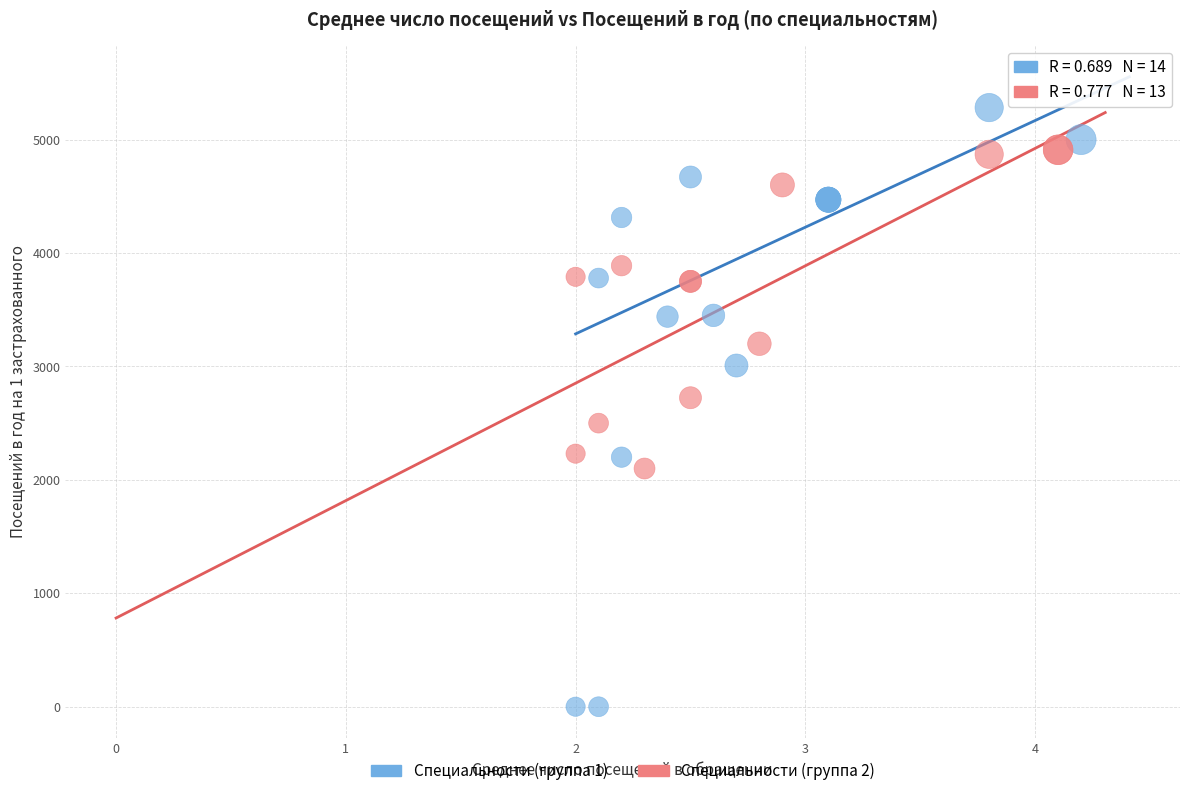

Which series has the largest Y range (max minus min)?

Специальности (группа 1)